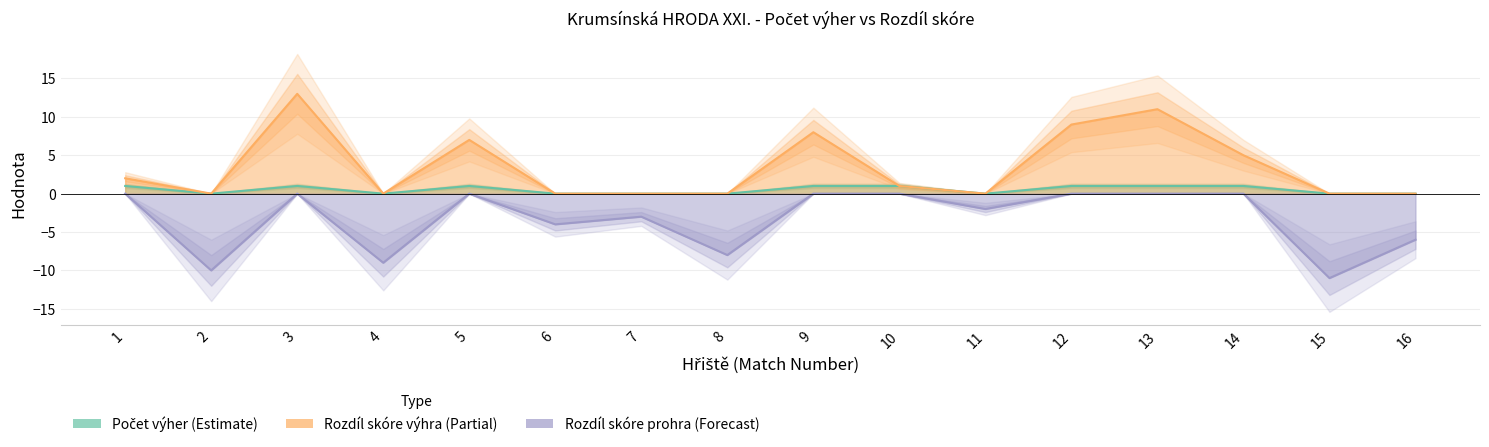

At which category does Rozdíl skóre (výhra) reach its first local valley?

2